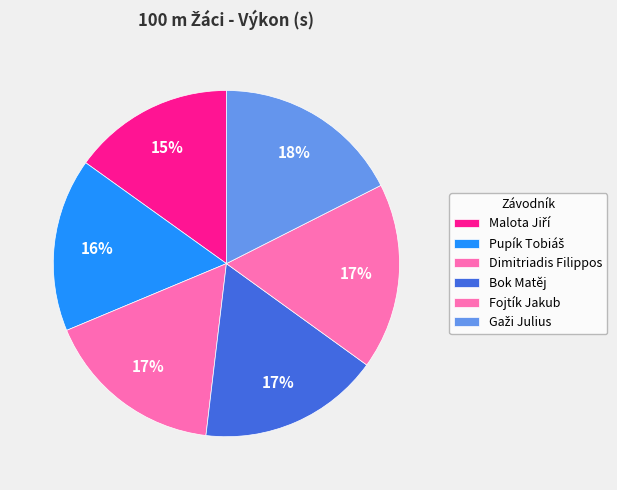

Does Malota Jiří account for over 50% of the chart?

No